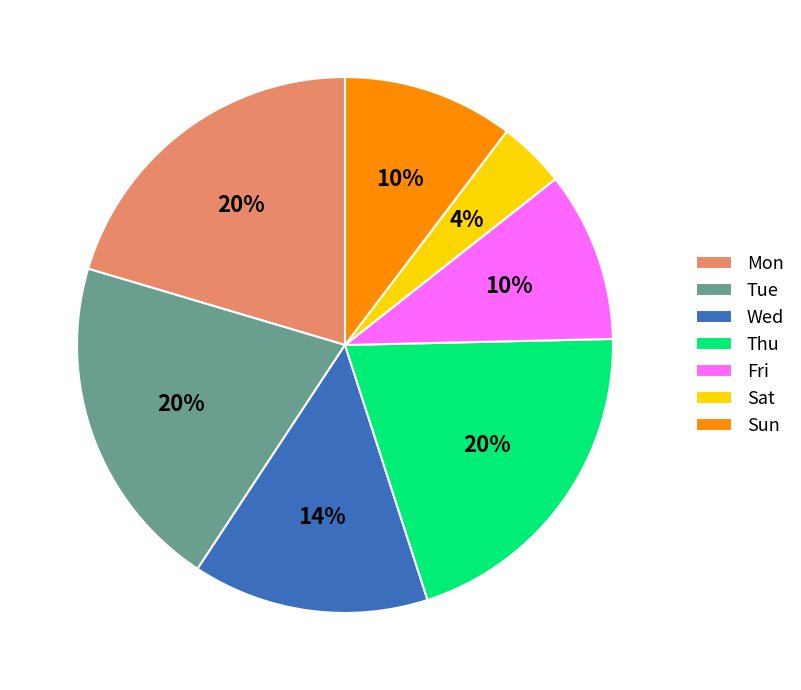

Count the number of slices in the pie.

7